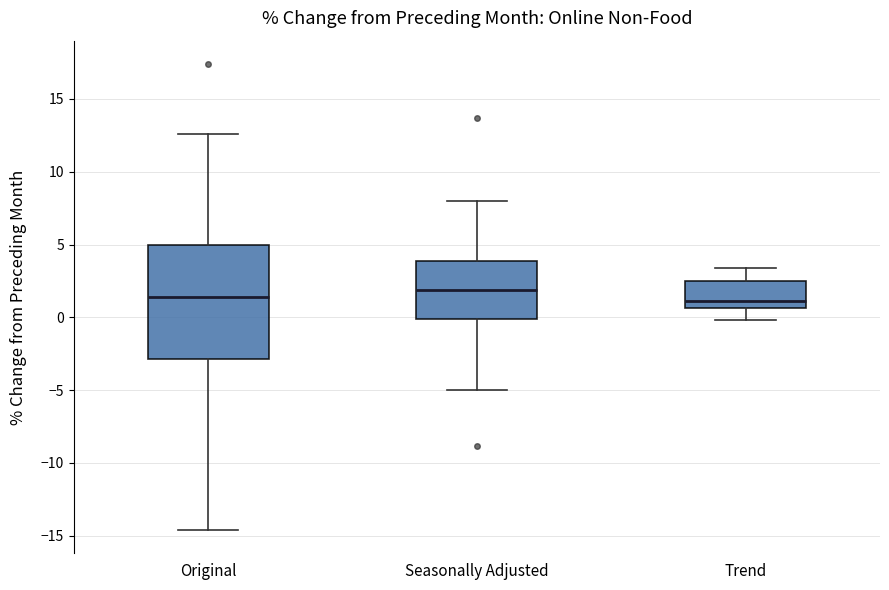

Where does the lower whisker of the box for Seasonally Adjusted end on the y-axis? The values are not printed on the chart, so give them approximately, as read against the axis.

-5.0